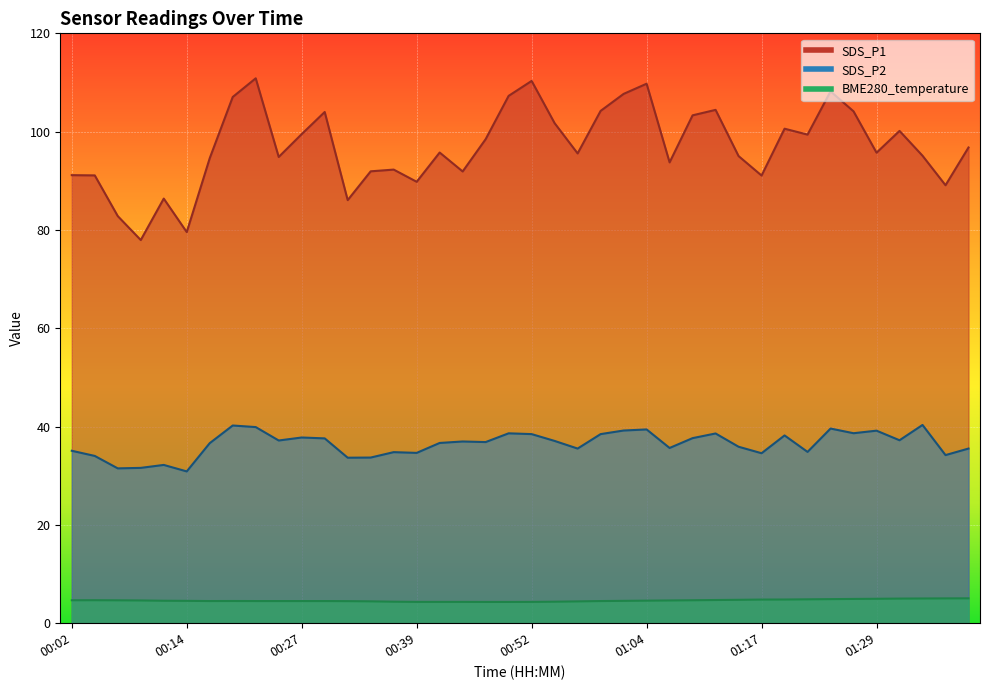

Reading left to right, what are all the values shown in this chart?

BME280_temperature: 00:02=4.7	00:04=4.7	00:07=4.7	00:09=4.6	00:12=4.6	00:14=4.5	00:17=4.5	00:19=4.5	00:22=4.5	00:24=4.5	00:27=4.5	00:29=4.5	00:32=4.5	00:34=4.5	00:37=4.4	00:39=4.3	00:42=4.3	00:44=4.3	00:47=4.3	00:49=4.3	00:52=4.3	00:54=4.4	00:57=4.4	00:59=4.5	01:02=4.5	01:04=4.6	01:07=4.6	01:09=4.7	01:12=4.7	01:14=4.8	01:17=4.8	01:19=4.8	01:22=4.9	01:24=4.9	01:27=4.9	01:29=5.0	01:32=5.0	01:34=5.0	01:37=5.0	01:40=5.1
SDS_P1: 00:02=91.2	00:04=91.1	00:07=82.8	00:09=78.0	00:12=86.4	00:14=79.6	00:17=94.6	00:19=107.0	00:22=110.8	00:24=94.8	00:27=99.5	00:29=104.0	00:32=86.1	00:34=91.9	00:37=92.3	00:39=89.8	00:42=95.8	00:44=91.9	00:47=98.5	00:49=107.3	00:52=110.3	00:54=101.7	00:57=95.6	00:59=104.2	01:02=107.7	01:04=109.8	01:07=93.8	01:09=103.3	01:12=104.4	01:14=95.0	01:17=91.1	01:19=100.6	01:22=99.4	01:24=108.2	01:27=104.1	01:29=95.7	01:32=100.2	01:34=95.1	01:37=89.1	01:40=96.8
SDS_P2: 00:02=35.1	00:04=34.0	00:07=31.5	00:09=31.6	00:12=32.2	00:14=30.9	00:17=36.6	00:19=40.2	00:22=39.9	00:24=37.2	00:27=37.8	00:29=37.6	00:32=33.7	00:34=33.7	00:37=34.8	00:39=34.6	00:42=36.7	00:44=37.0	00:47=36.9	00:49=38.6	00:52=38.5	00:54=37.1	00:57=35.5	00:59=38.5	01:02=39.2	01:04=39.4	01:07=35.6	01:09=37.6	01:12=38.6	01:14=35.9	01:17=34.6	01:19=38.2	01:22=34.9	01:24=39.6	01:27=38.6	01:29=39.2	01:32=37.2	01:34=40.3	01:37=34.2	01:40=35.5